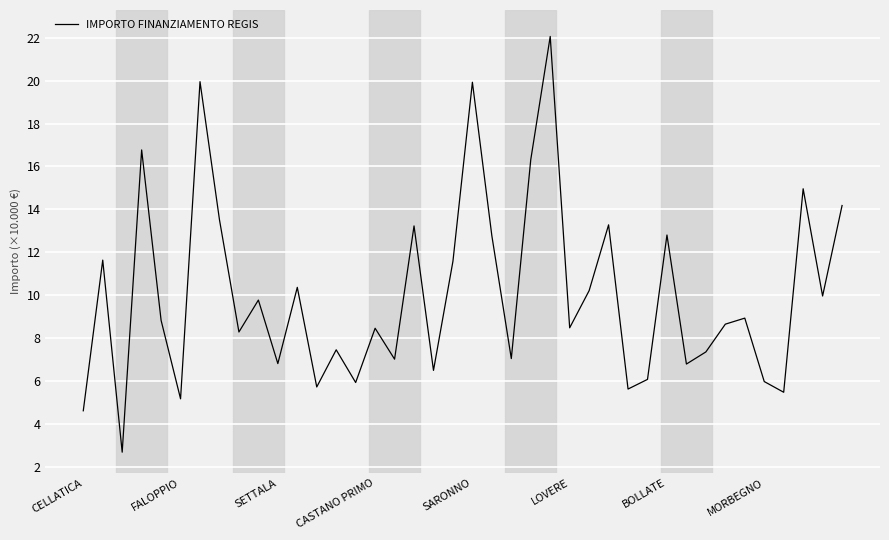

How many interior local peaks (higher than both neighbors) does the data have?

14